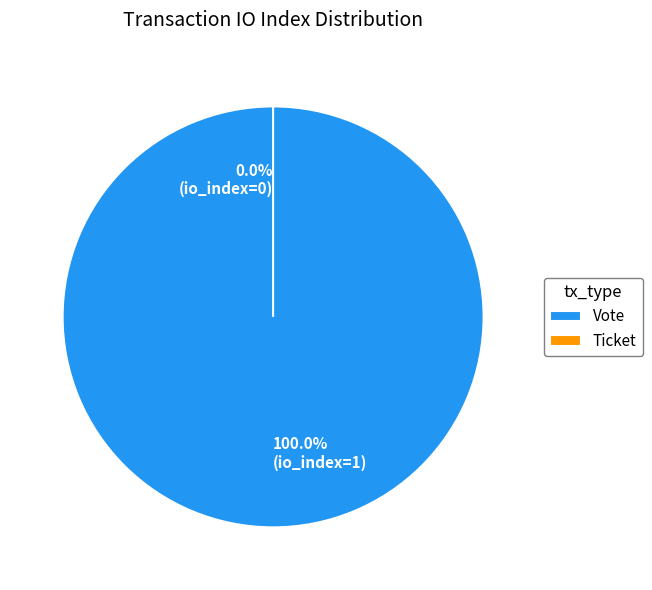

The Ticket (io_index=0) slice represents 1% of the pie. True or false?

False